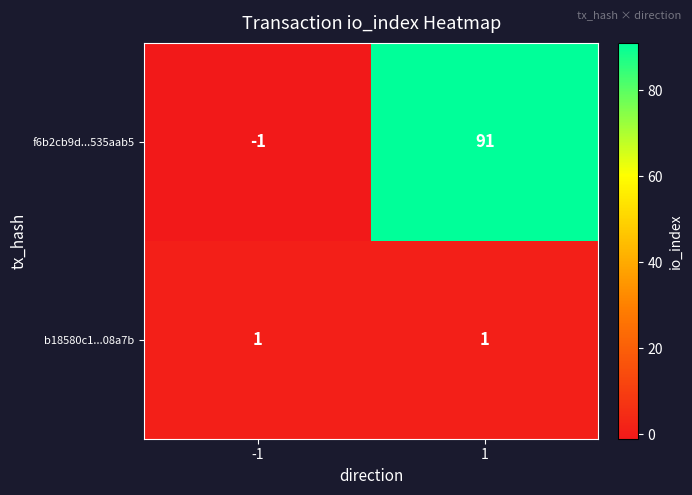

At how many categories does at least one series exceed 35?

1